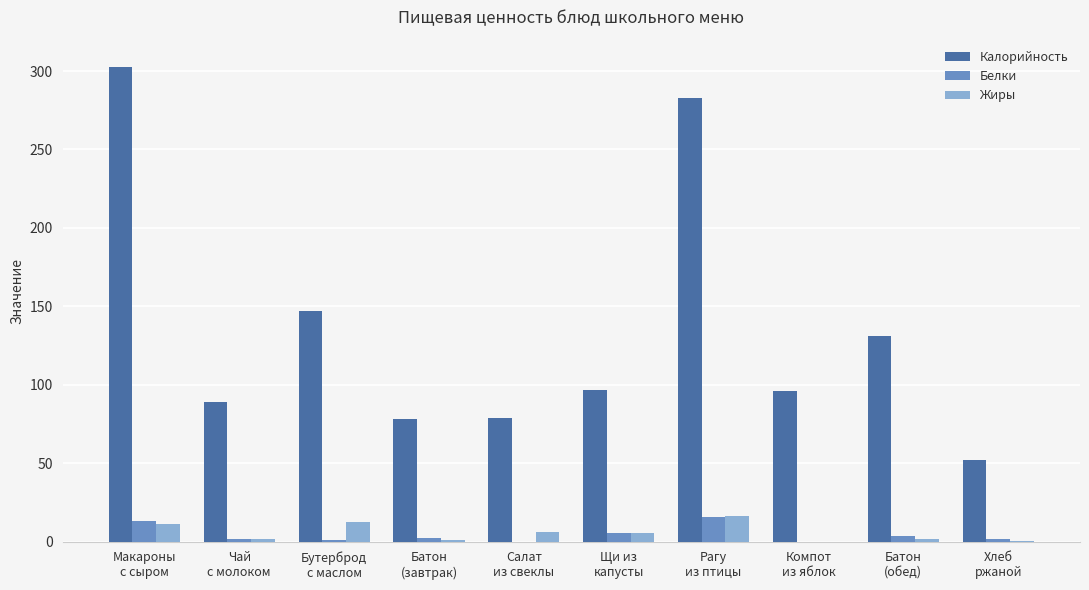

What is the sum of all Жиры values?

55.2